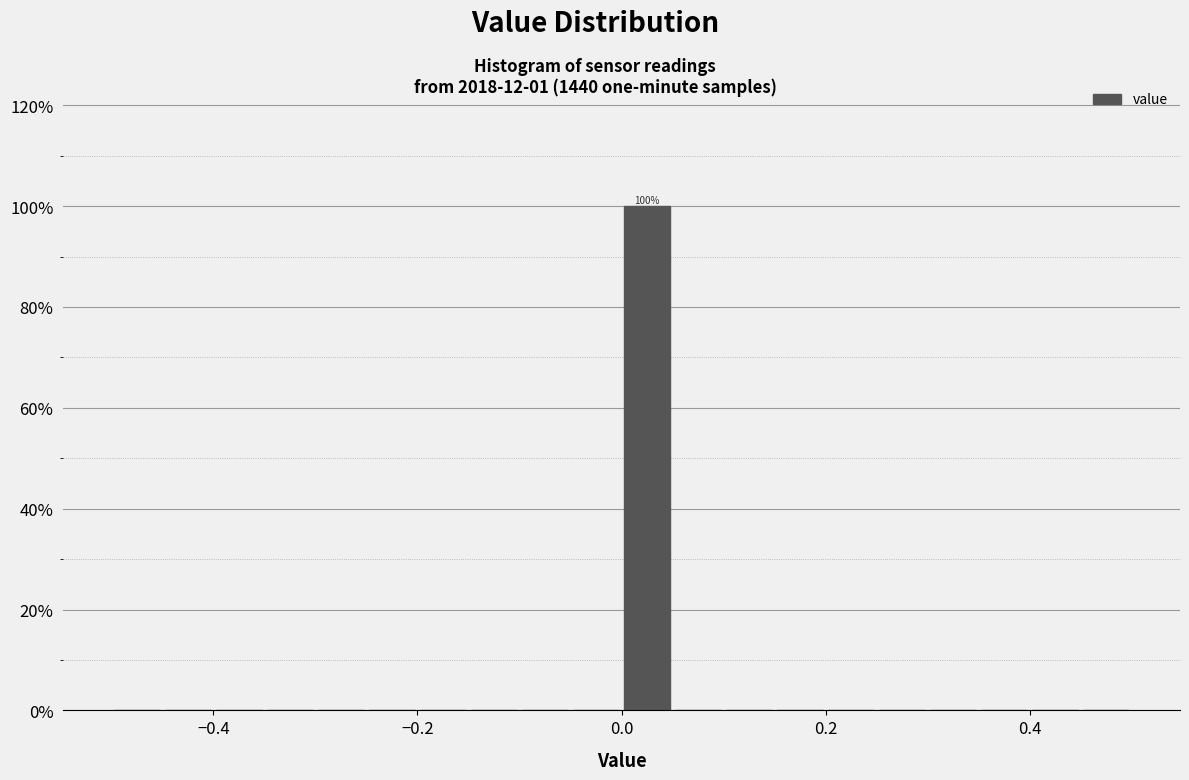

Around what value on the x-axis is the tallest bar? Give the approximate position of its centre, as read against the axis.

0.02